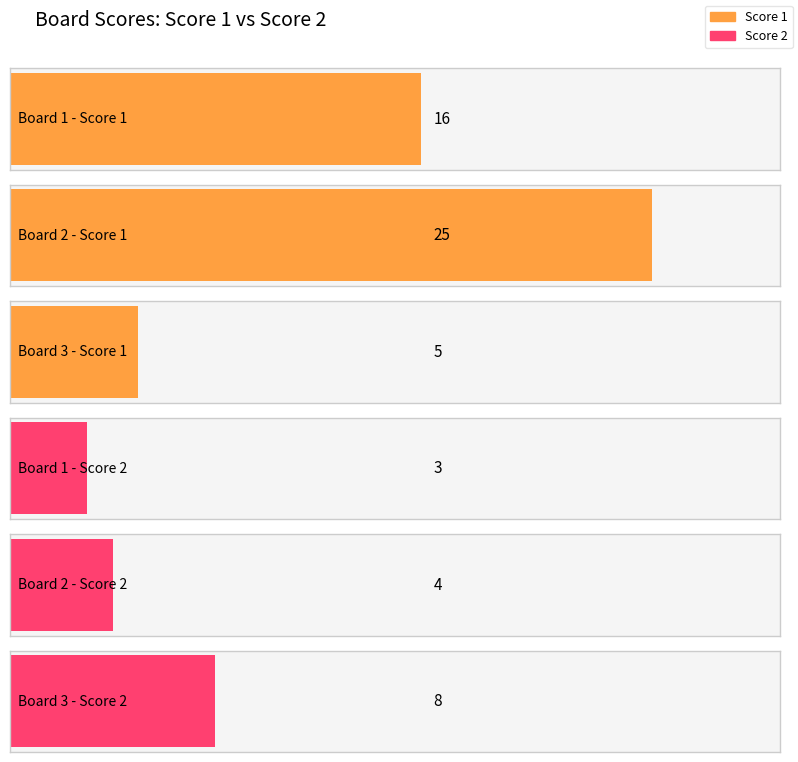

How many data points in Score 1 are less than 16?

1